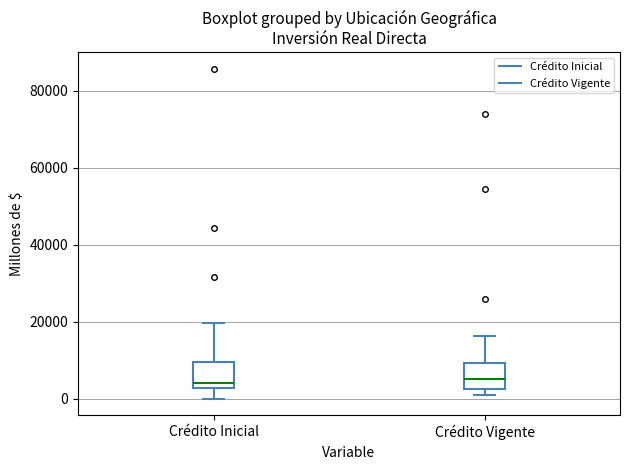

Reading left to right, transcribe this box plot: for each box, give where its median line is, the range the box spans, and where its two whiskers end, as read against the y-axis. The values are not printed on the chart, so give them approximately, as read against the axis.

Crédito Inicial: median 4000, box 2000 to 10000, whiskers 0 to 20000
Crédito Vigente: median 6000, box 2000 to 10000, whiskers 0 to 16000